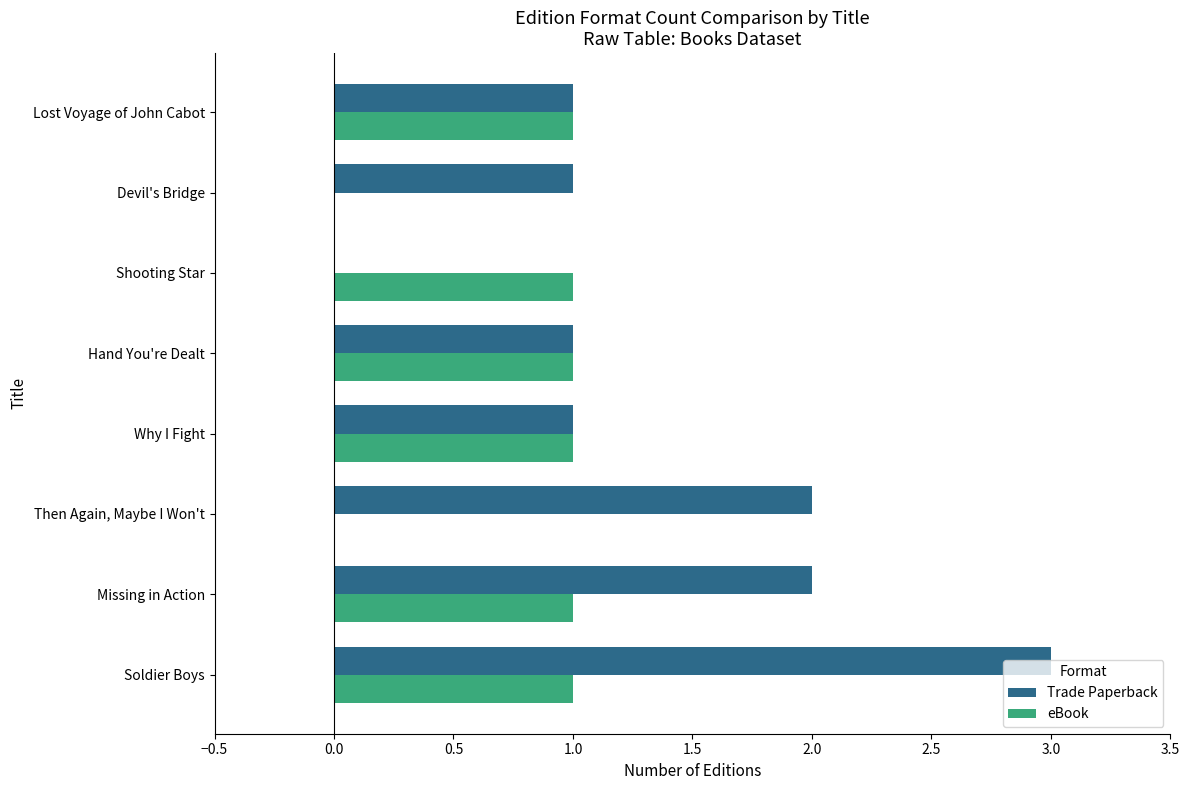

What is the greatest value displayed?

3